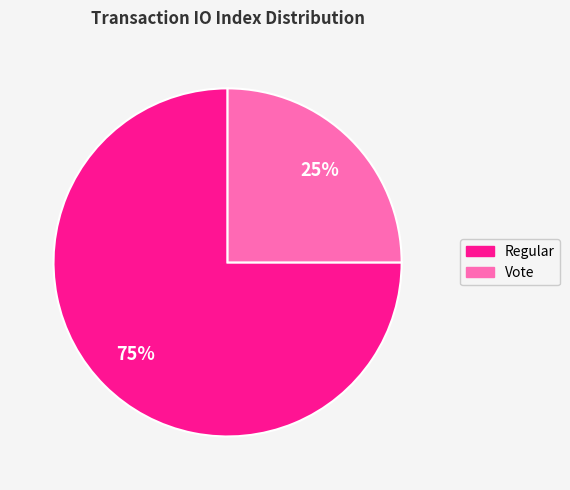

To the nearest percent, what is the difference between the largest and smallest slice percentages?

50%